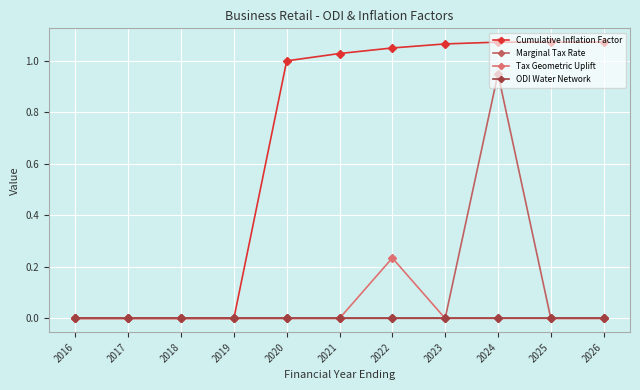

True or false: Marginal Tax Rate and Cumulative Inflation Factor intersect in this chart.

False